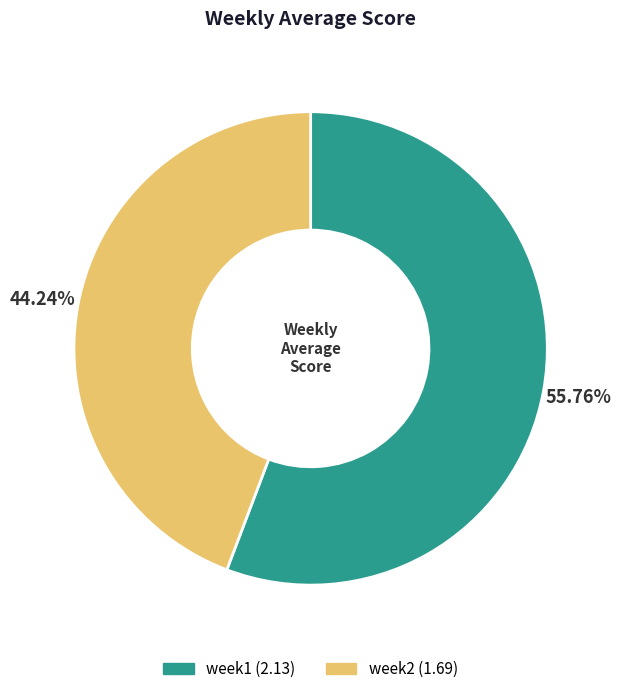

To the nearest percent, what is the average slice percentage?

50%